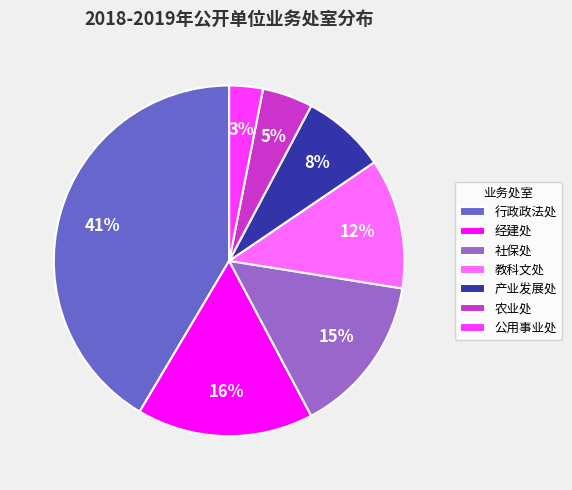

Is it true that 教科文处 is 12% of the pie?

True